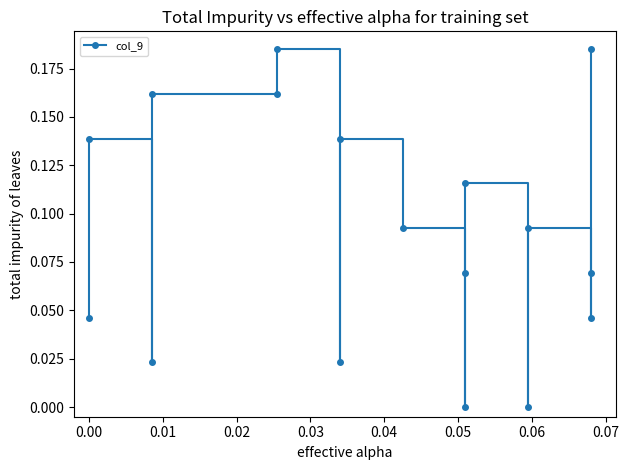

What is the sum of all values?

1.5